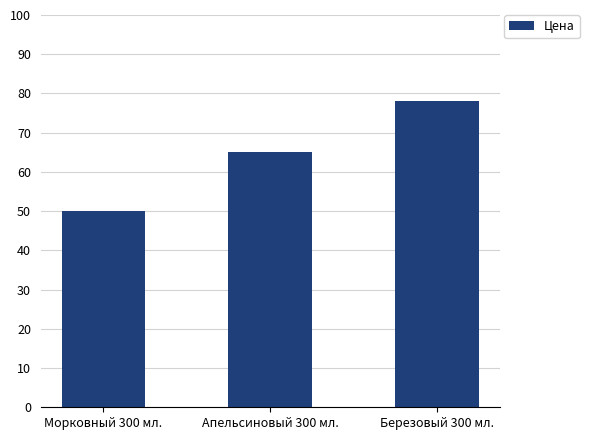

Where is the data nearest to the value 64?

Апельсиновый 300 мл.